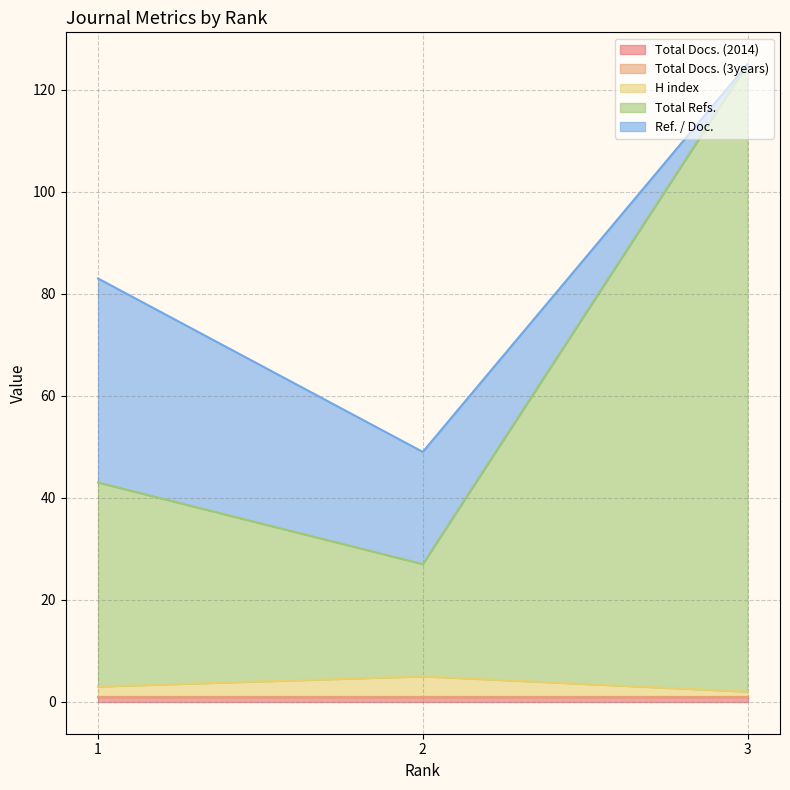

Which has a higher value, 3 or 2?

3